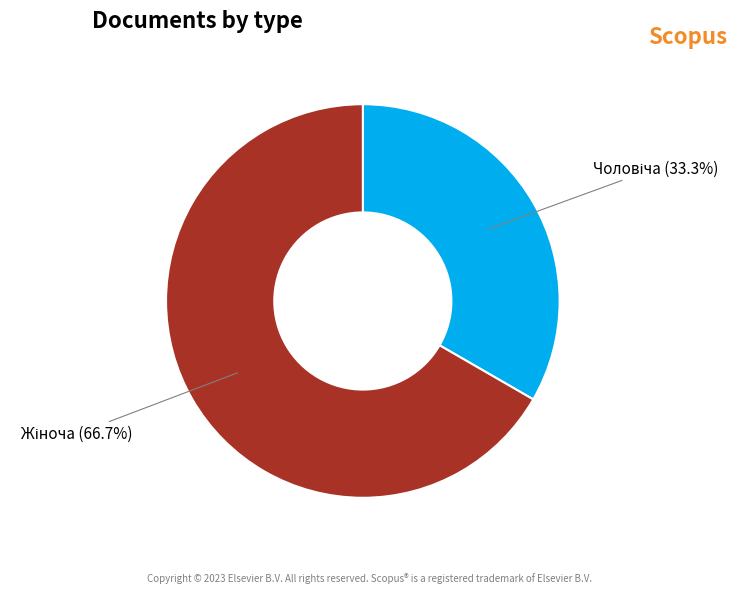

Is there a majority slice in this chart?

Yes